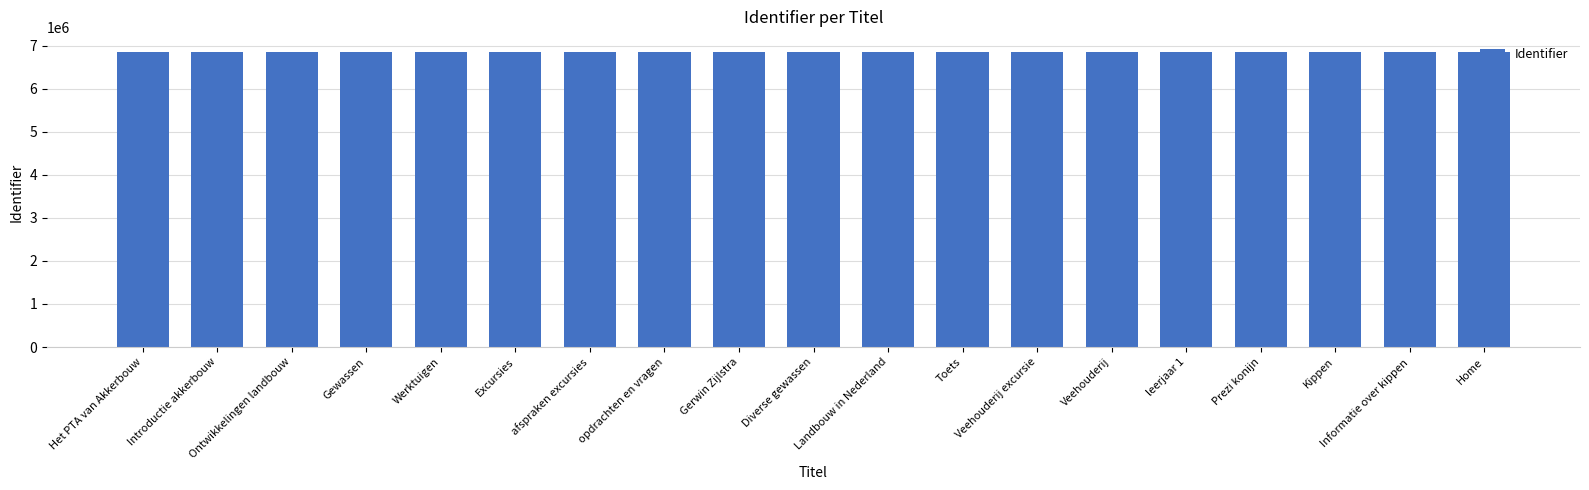

At which label does the data first exceed 6838722?

Het PTA van Akkerbouw